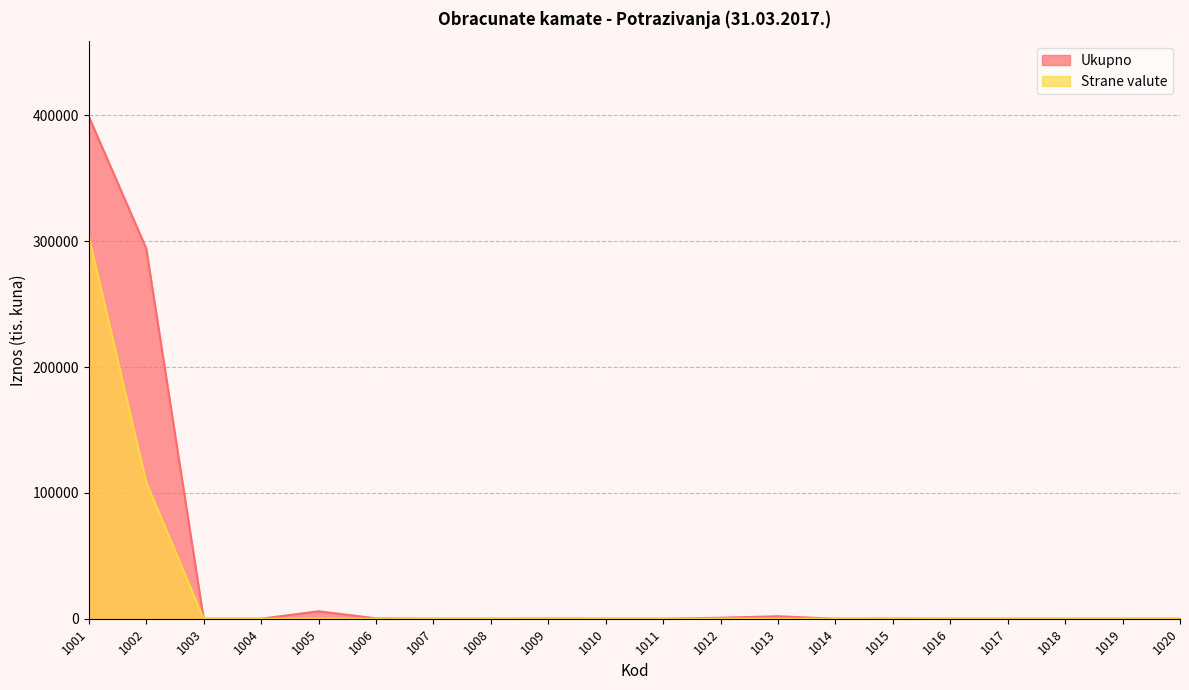

Reading left to right, list all the values displayed in this chart.

Ukupno: 1001=399046	1002=294277	1003=0	1004=0	1005=5926	1006=308	1007=0	1008=0	1009=253	1010=0	1011=3	1012=802	1013=1972	1014=0	1015=157	1016=0	1017=0	1018=0	1019=0	1020=0
Strane valute: 1001=303872	1002=108468	1003=0	1004=0	1005=0	1006=0	1007=0	1008=0	1009=211	1010=0	1011=2	1012=72	1013=0	1014=0	1015=157	1016=0	1017=0	1018=0	1019=0	1020=0